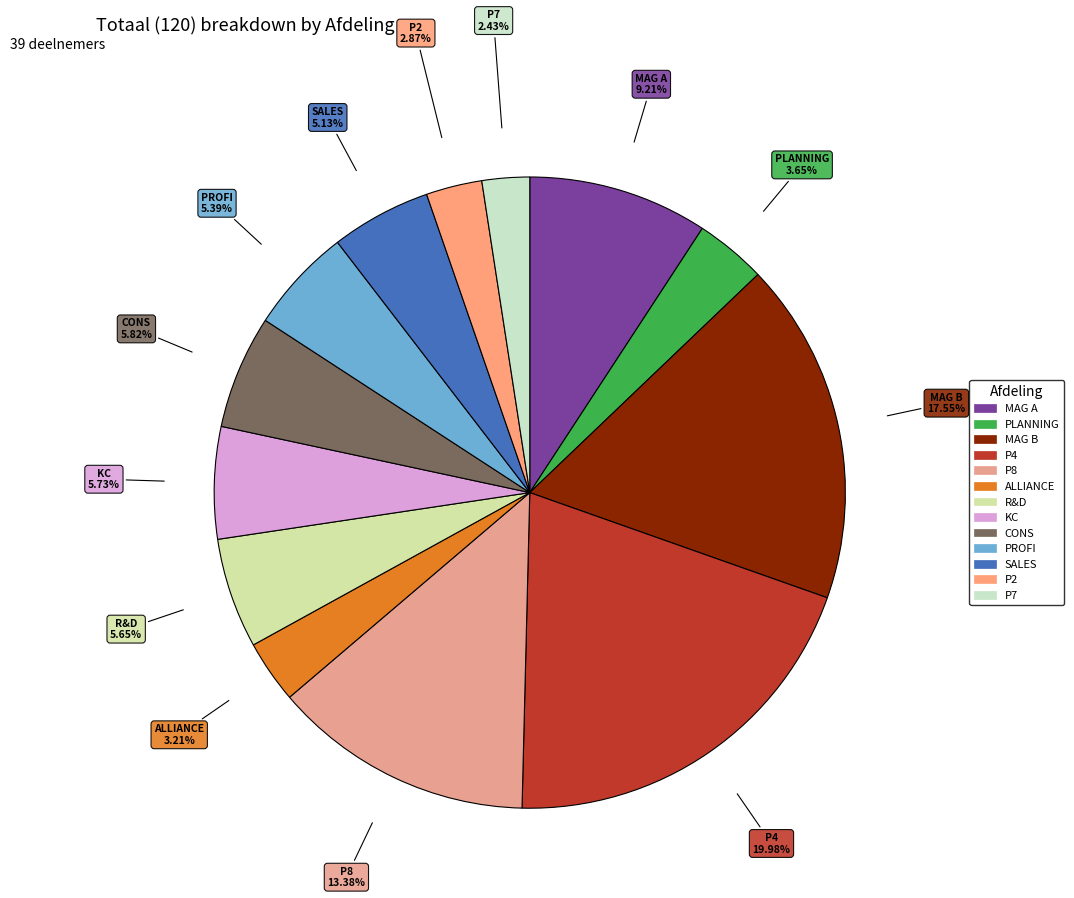

To the nearest percent, what is the difference between the SALES and P8 slice percentages?

8%